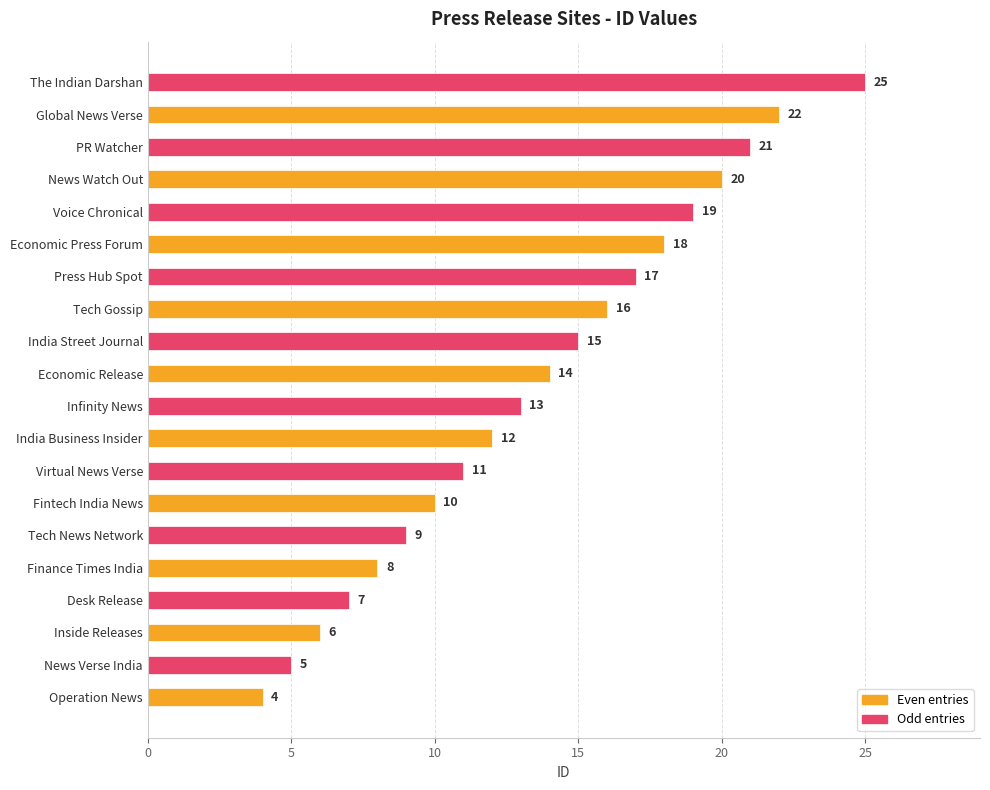

Reading bottom to top, what are all the values shown in this chart?

Operation News=4	News Verse India=5	Inside Releases=6	Desk Release=7	Finance Times India=8	Tech News Network=9	Fintech India News=10	Virtual News Verse=11	India Business Insider=12	Infinity News=13	Economic Release=14	India Street Journal=15	Tech Gossip=16	Press Hub Spot=17	Economic Press Forum=18	Voice Chronical=19	News Watch Out=20	PR Watcher=21	Global News Verse=22	The Indian Darshan=25